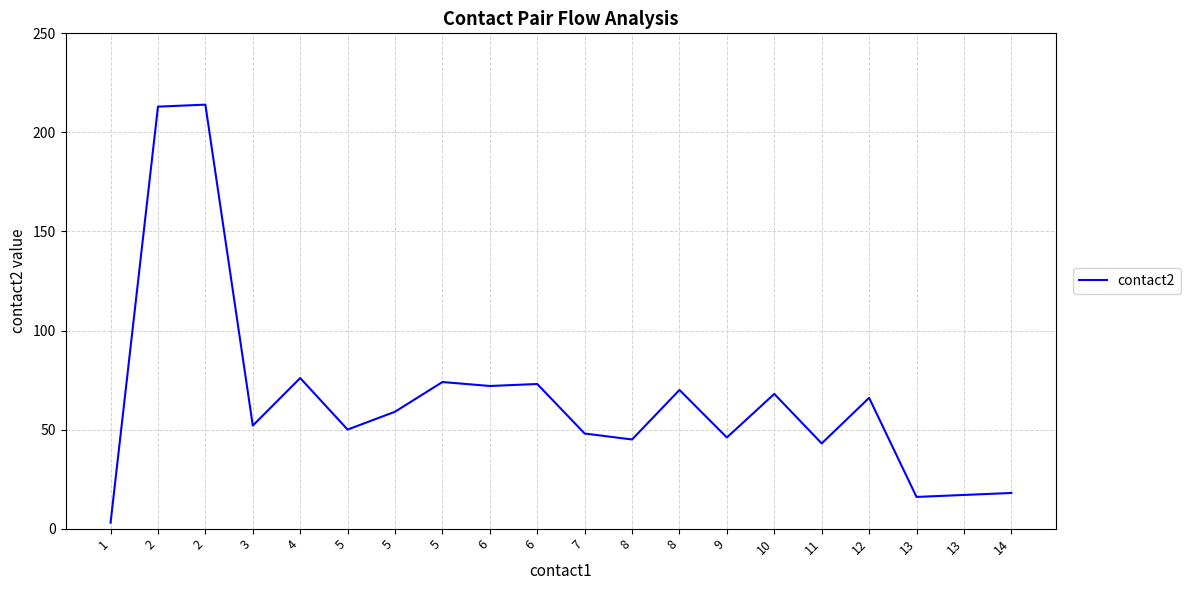

Which category has the highest value across all series?

2